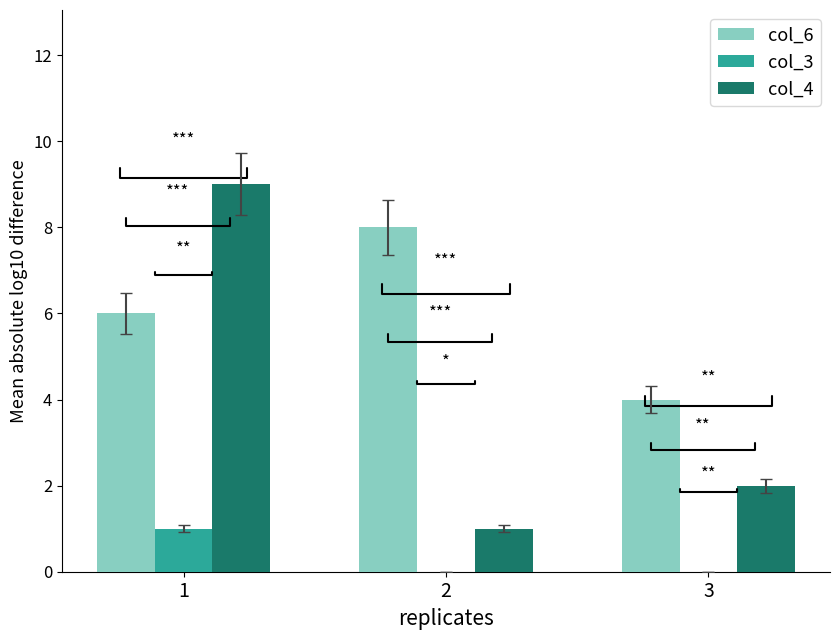

What is the total value across all series at 3?

6